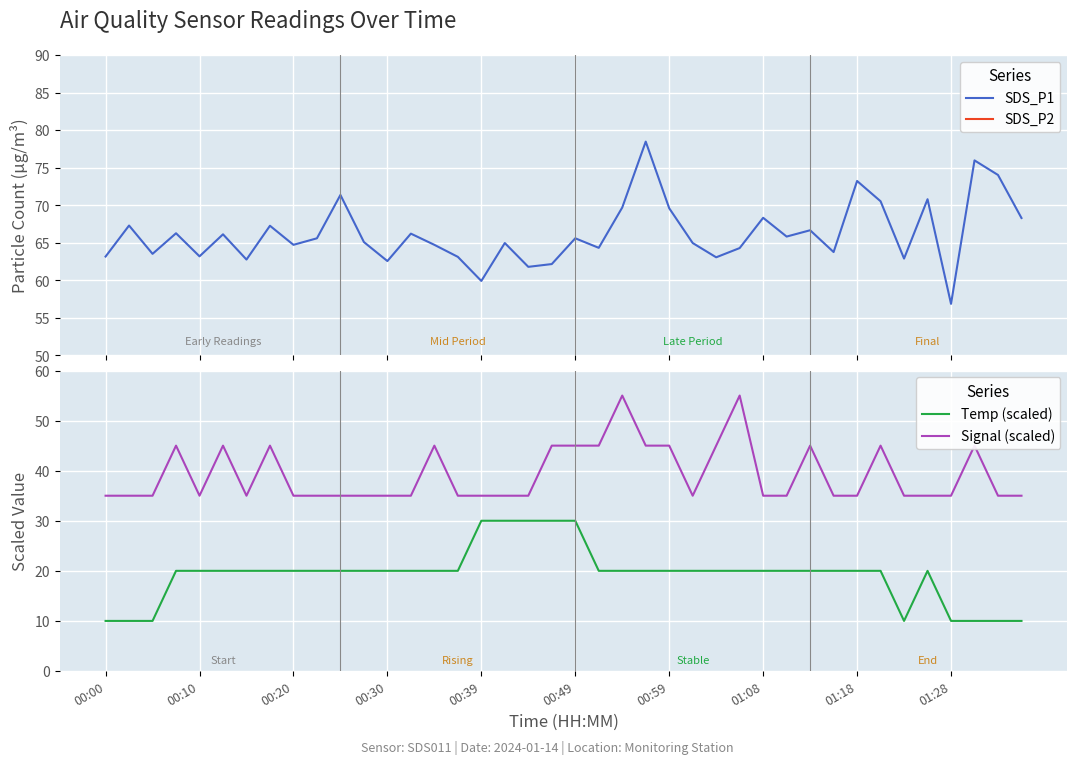

Which series has the widest spread of values?

SDS_P1